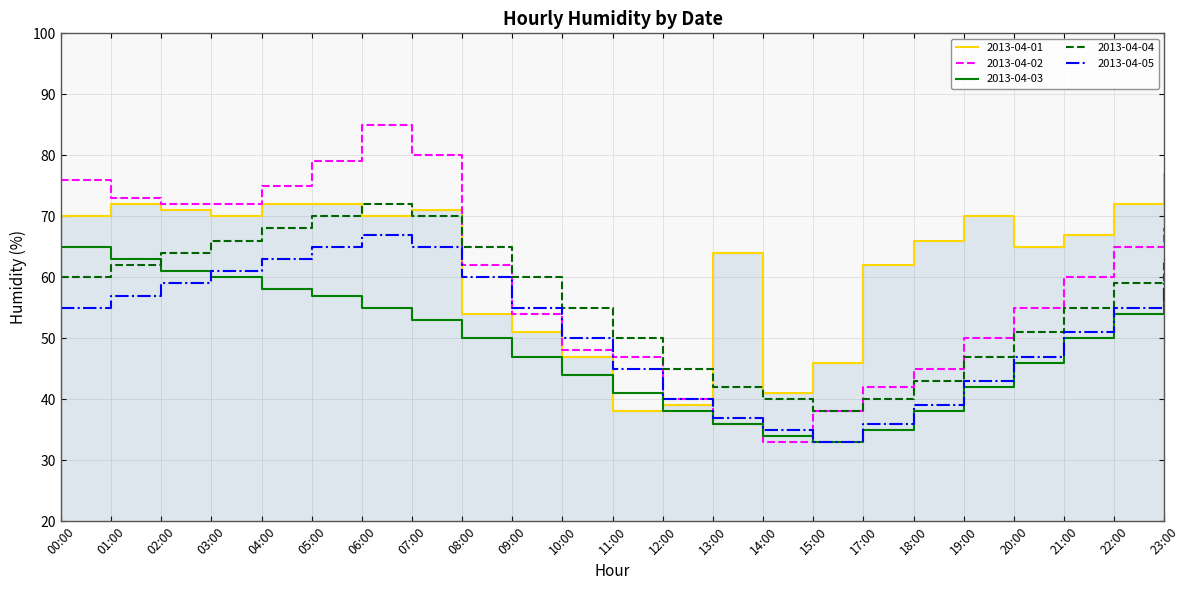

True or false: 2013-04-04 has more than 0 interior local peaks.

True